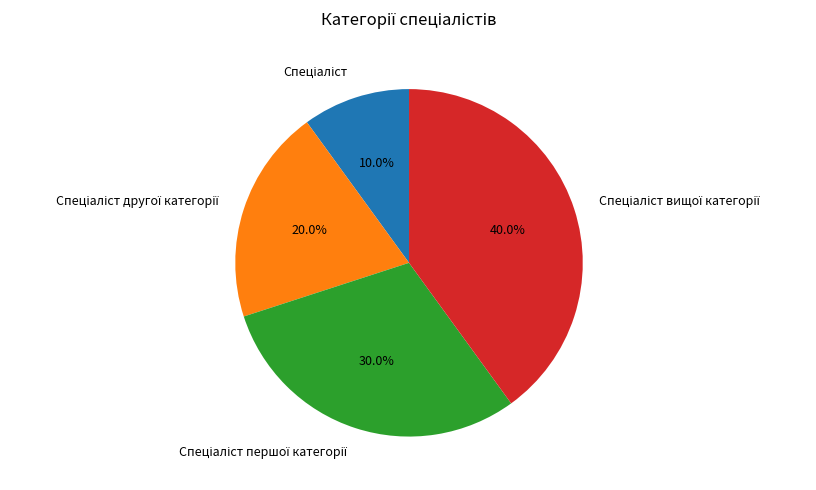

How many slices are in this pie chart?

4